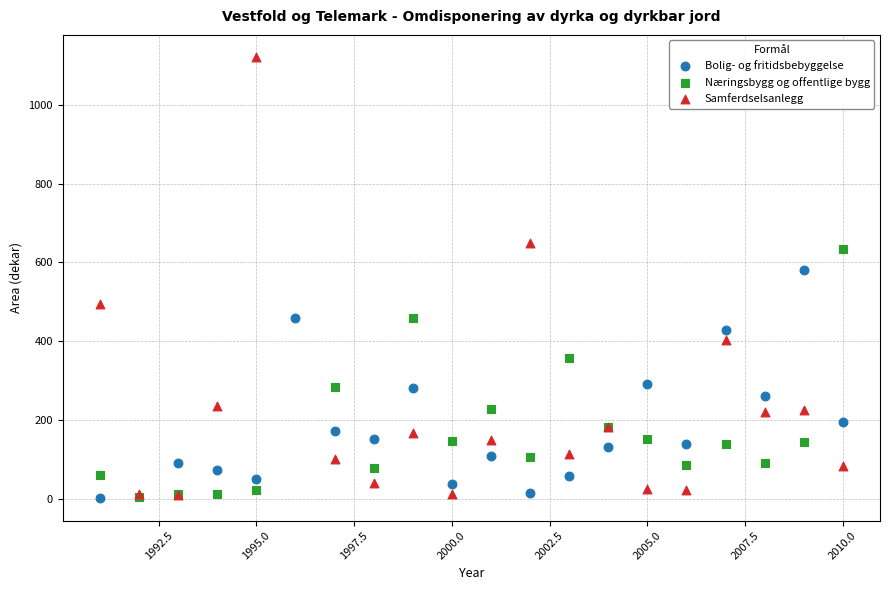

Which series has the largest Y range (max minus min)?

Samferdselsanlegg